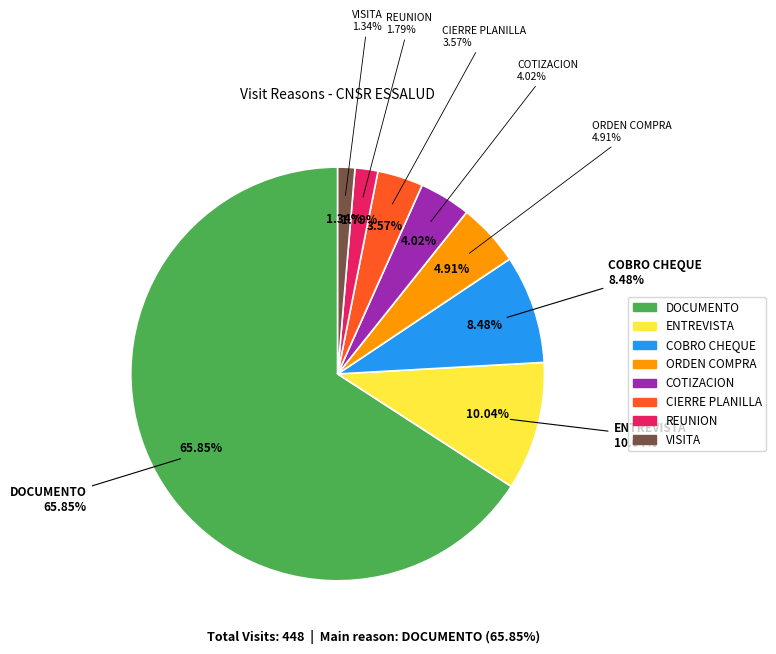

To the nearest percent, what percentage of the pie is VISITA?

1%